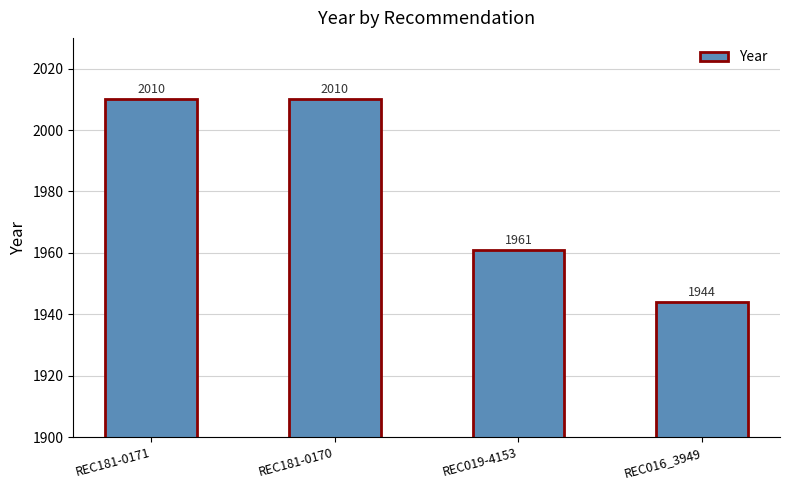

What is the difference between the values at REC181-0170 and REC016_3949?

66